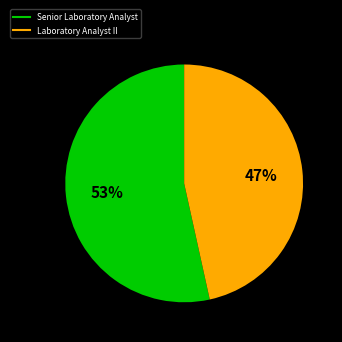

How many slices are in this pie chart?

2